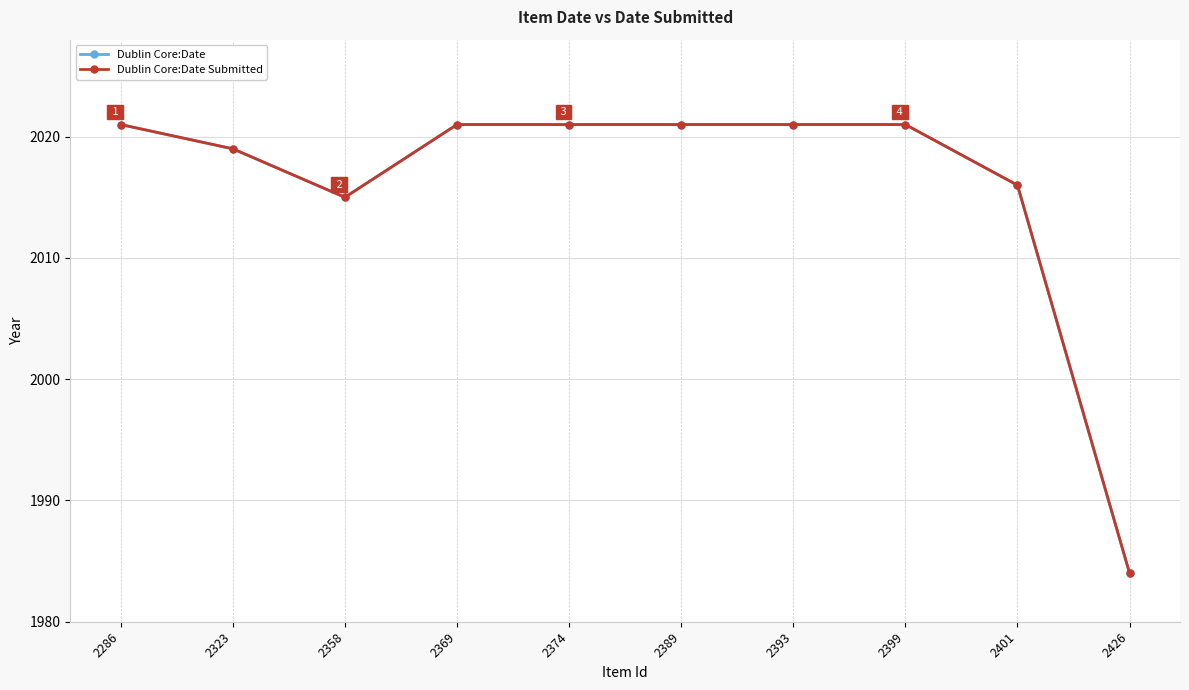

The Dublin Core:Date Submitted series shows 686 at 2393. True or false?

False